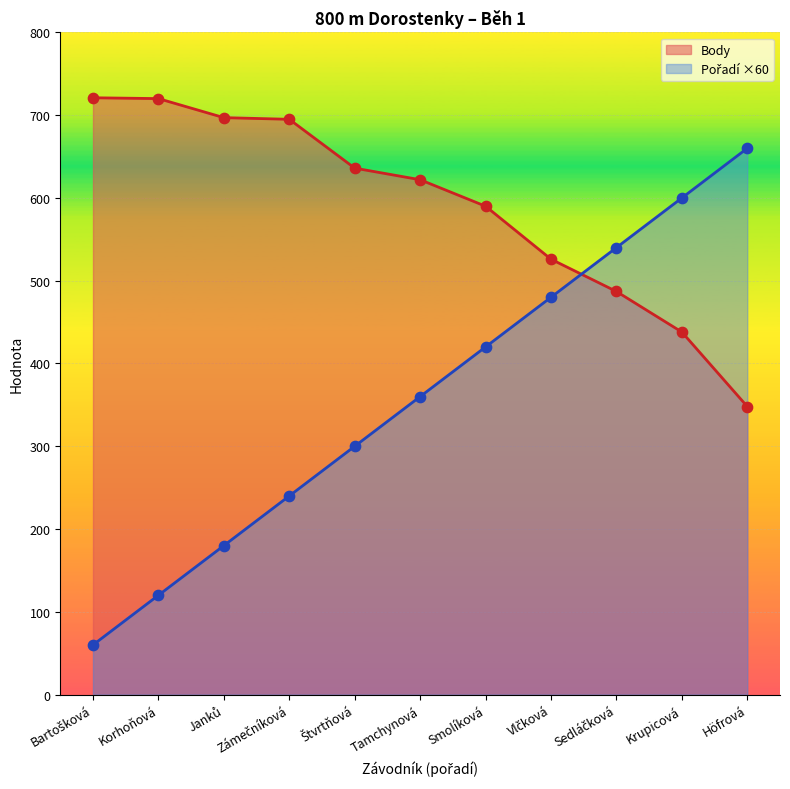

Which series reaches the minimum Y coordinate?

Pořadí